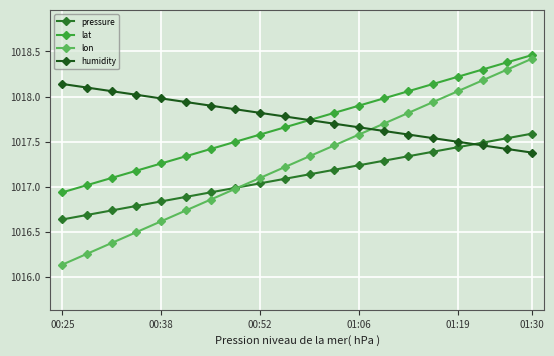

Is this an area chart (filled region under the line)?

No